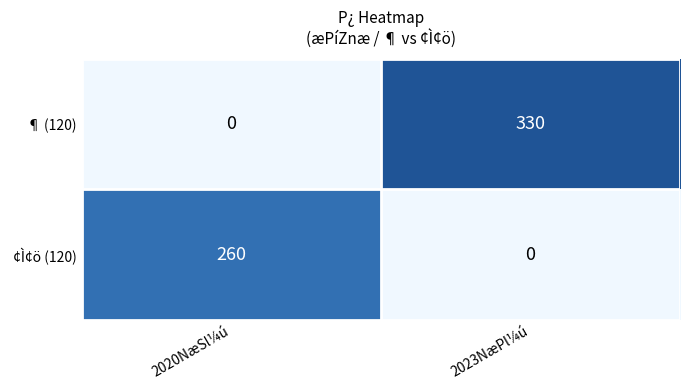

What is the sum of the ¶ (120) values at 2020NæSl¼ú and 2023NæPl¼ú?

330